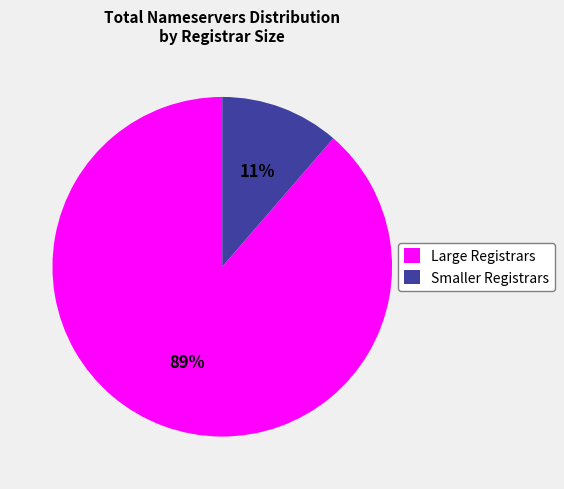

Which slice represents more than half of the pie?

Large Registrars